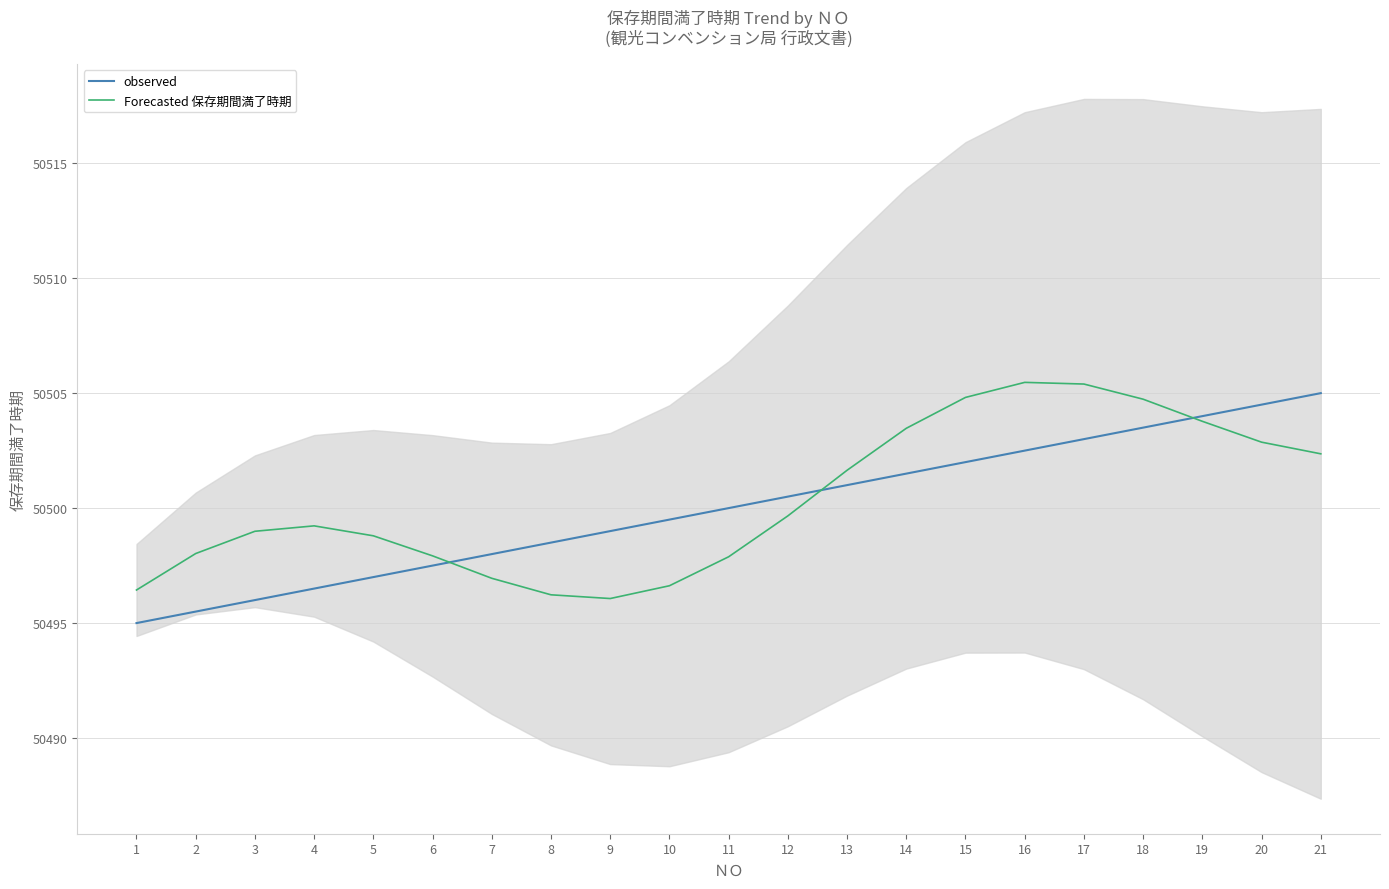

What is the sum of all observed values?

1060500.0